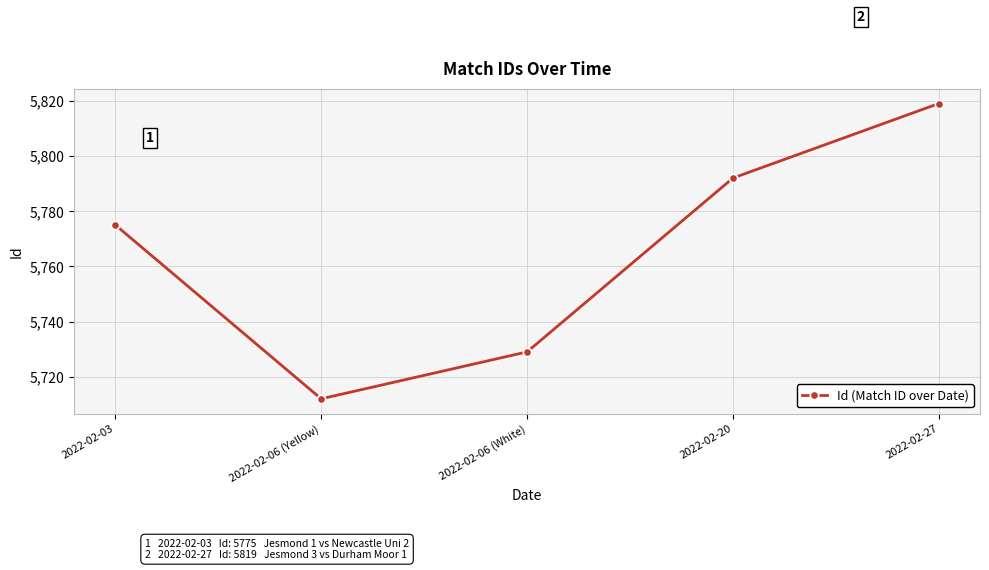

What is the greatest value displayed?

5819